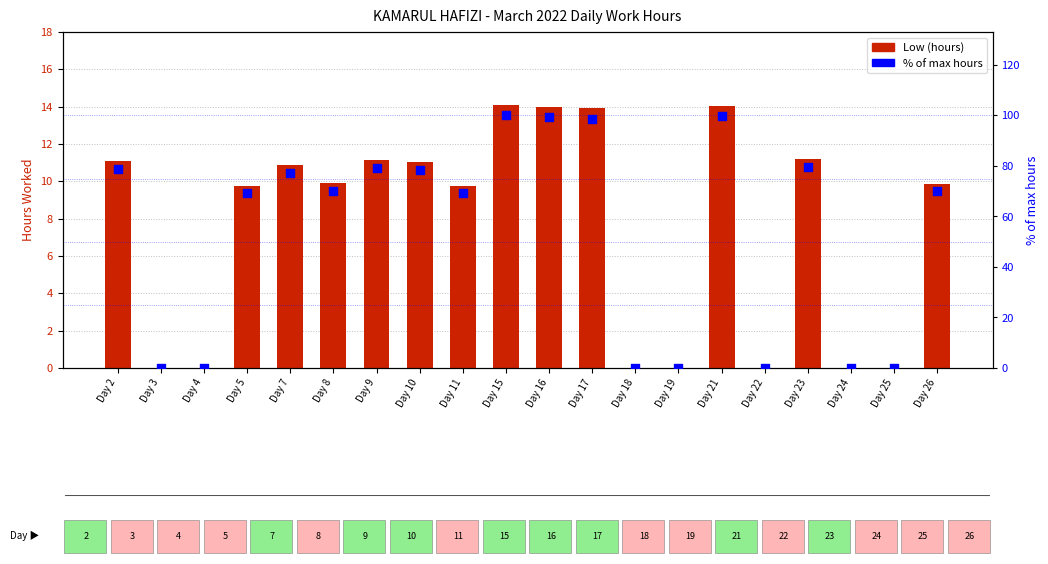

Which series contains the highest Y value?

% of max hours